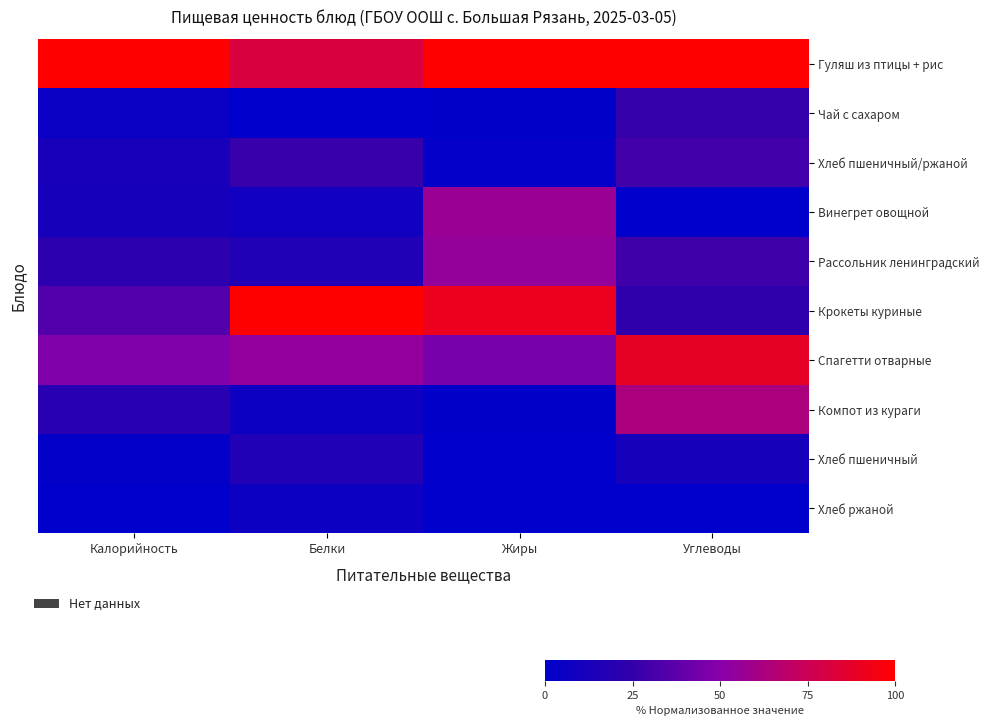

List the series in order of their peak value, lowest first.

Хлеб ржаной, Хлеб пшеничный, Чай с сахаром, Хлеб пшеничный/ржаной, Рассольник ленинградский, Винегрет овощной, Компот из кураги, Спагетти отварные, Гуляш из птицы + рис, Крокеты куриные